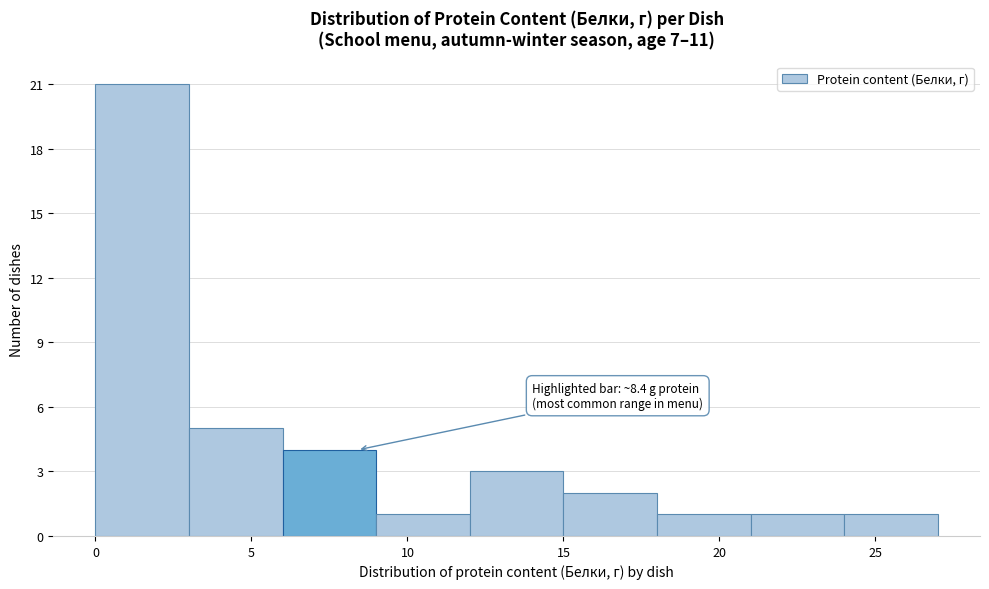

Which range on the x-axis has the tallest bar?

0 to 3